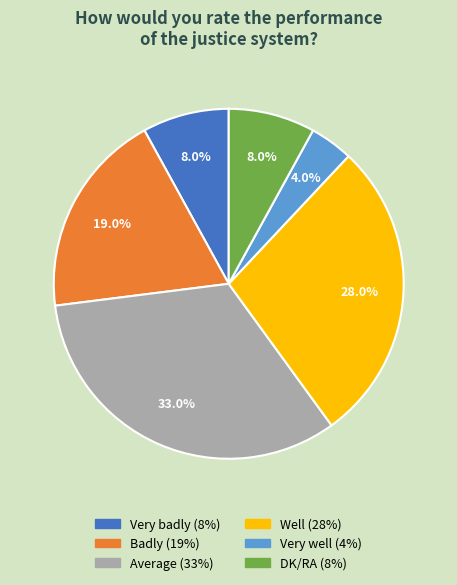

How many slices are in this pie chart?

6